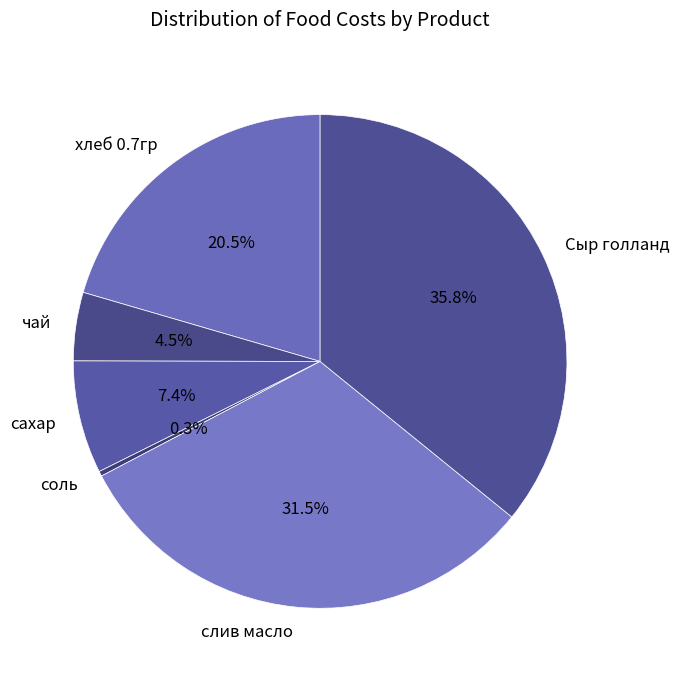

Which has a higher value, хлеб 0.7гр or Сыр голланд?

Сыр голланд